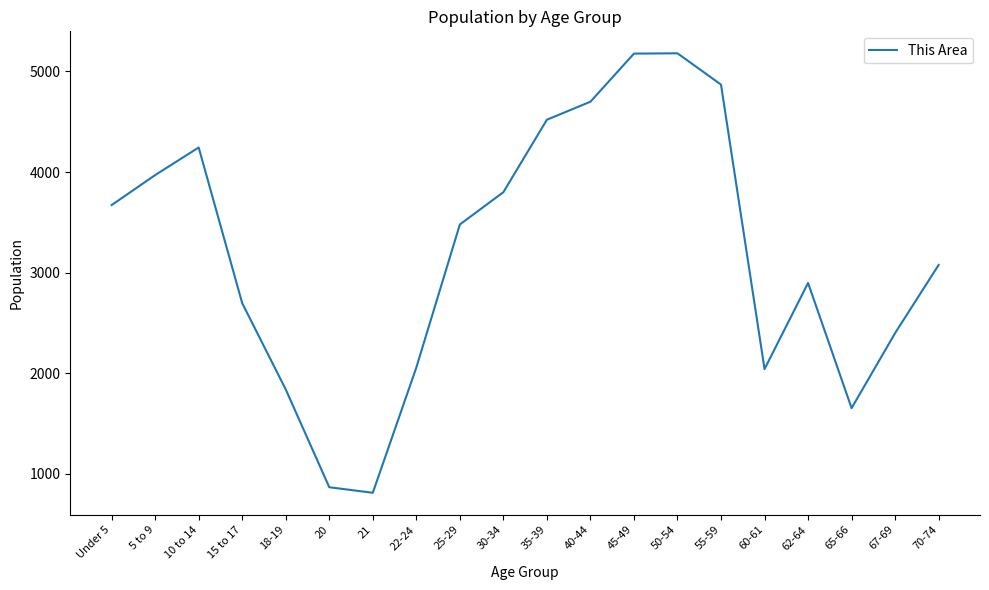

The value at 62-64 is 2898. True or false?

True